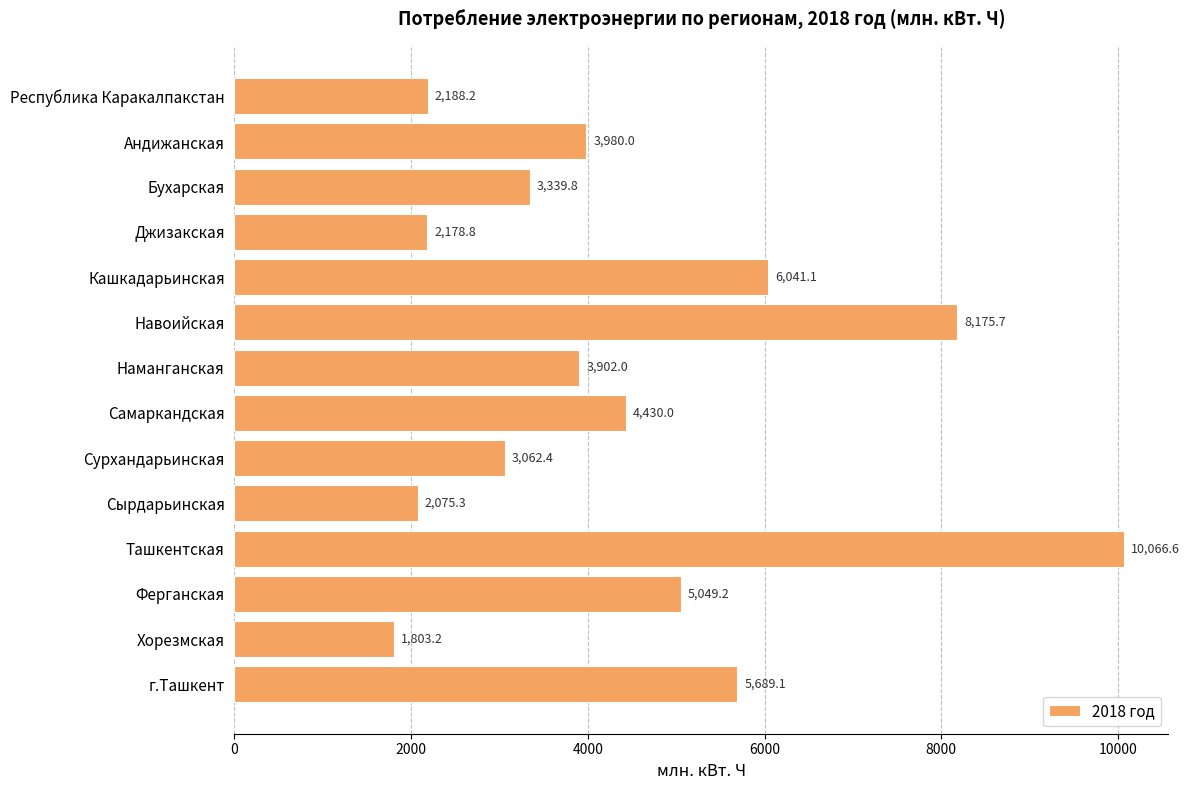

At which category does the chart reach its peak across all series?

Ташкентская